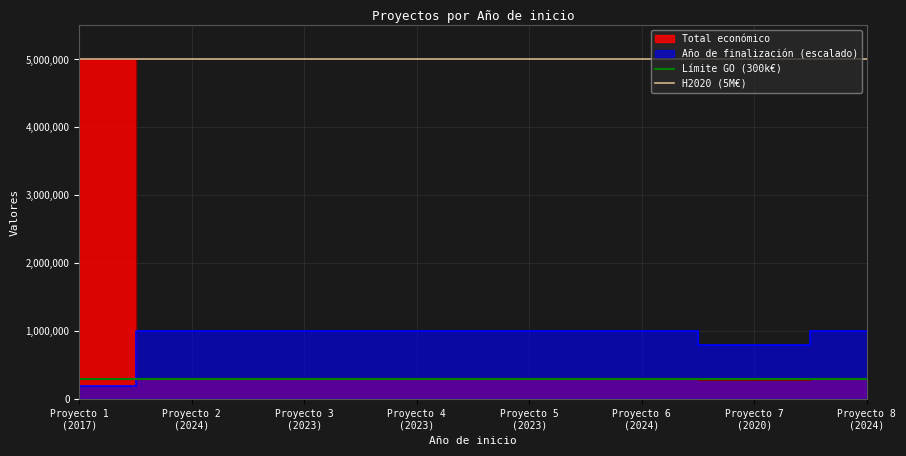

True or false: Límite GO (300k€) has a value of 77295 at Proyecto 2
(2024).

False